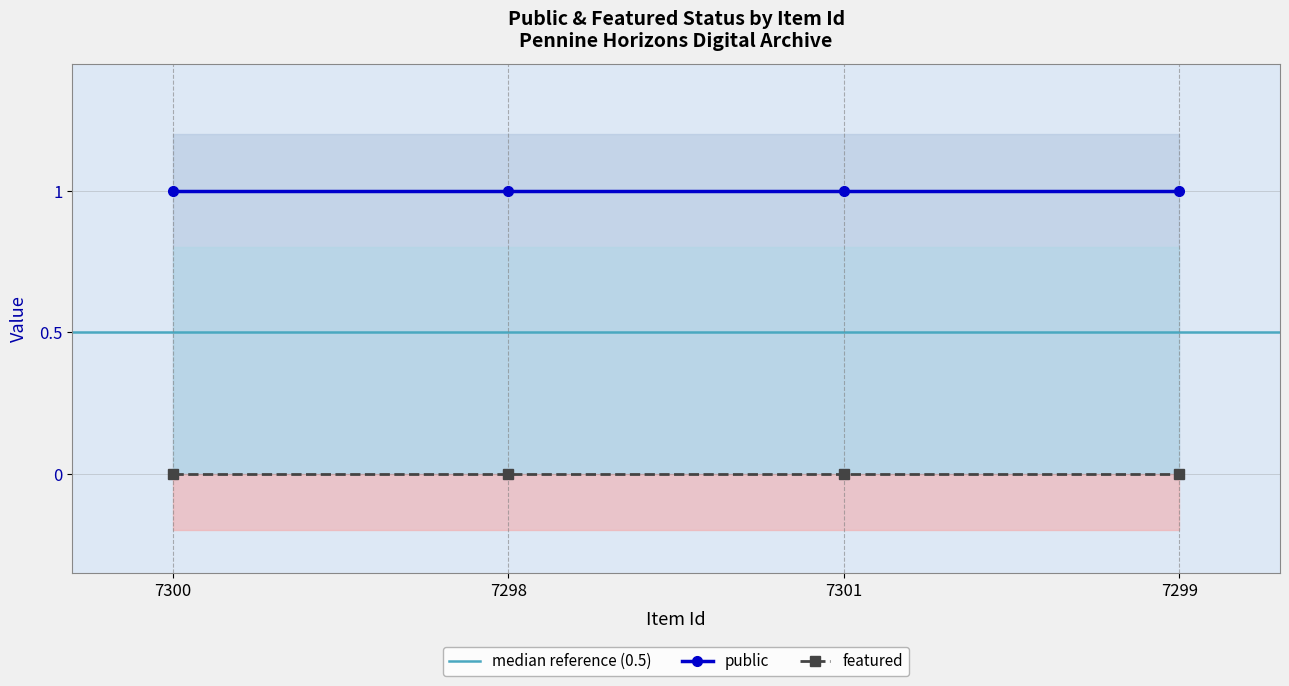

What position from the left is 7300?

1